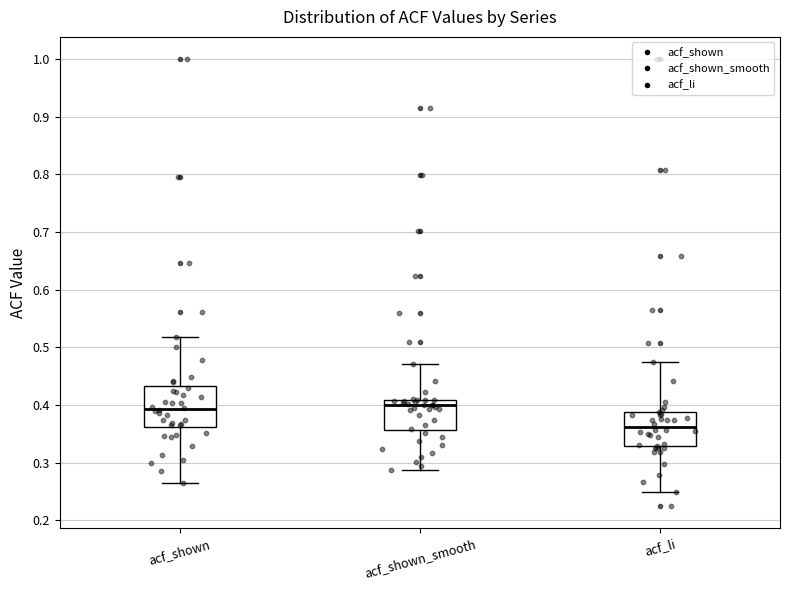

Reading left to right, read every box against the y-axis: the position of its median line, the range the box covers, and the ends of its whiskers. The values are not printed on the chart, so give them approximately, as read against the axis.

acf_shown: median 0.39, box 0.36 to 0.43, whiskers 0.27 to 0.52
acf_shown_smooth: median 0.40, box 0.36 to 0.41, whiskers 0.29 to 0.47
acf_li: median 0.36, box 0.33 to 0.39, whiskers 0.25 to 0.48